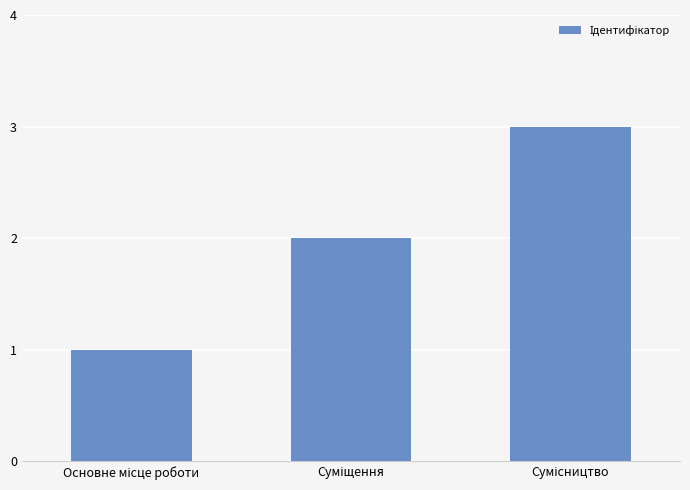

What is the sum of all values?

6